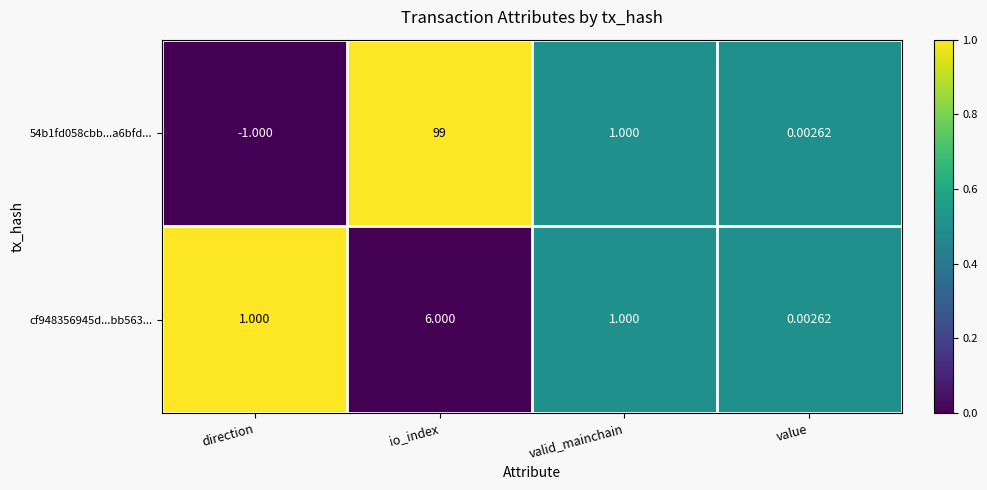

At direction, list the series in order from largest to smallest.

cf948356945d...bb563..., 54b1fd058cbb...a6bfd...